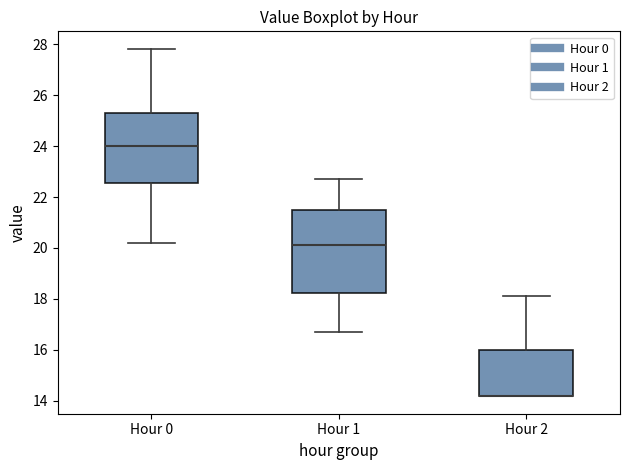

Reading left to right, read every box against the y-axis: the position of its median line, the range the box covers, and the ends of its whiskers. The values are not printed on the chart, so give them approximately, as read against the axis.

Hour 0: median 24.0, box 22.6 to 25.2, whiskers 20.2 to 27.8
Hour 1: median 20.2, box 18.2 to 21.6, whiskers 16.8 to 22.8
Hour 2: median 14.2 (drawn on the box's lower edge), box 14.2 to 16.0, whiskers 14.2 to 18.2